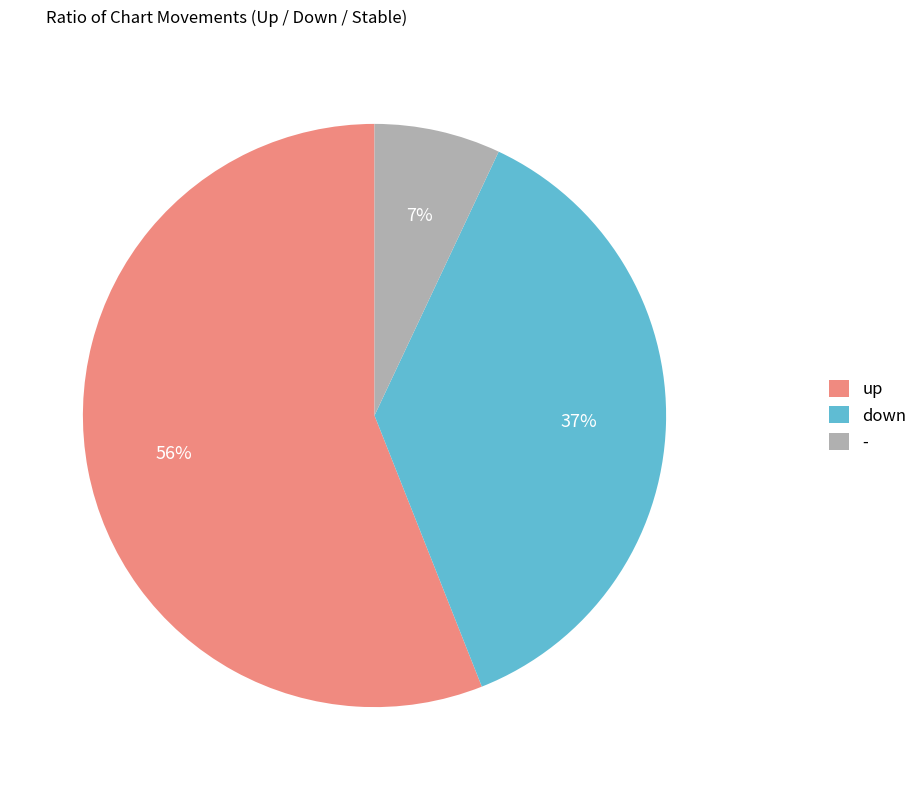

True or false: up accounts for 42% of the total.

False